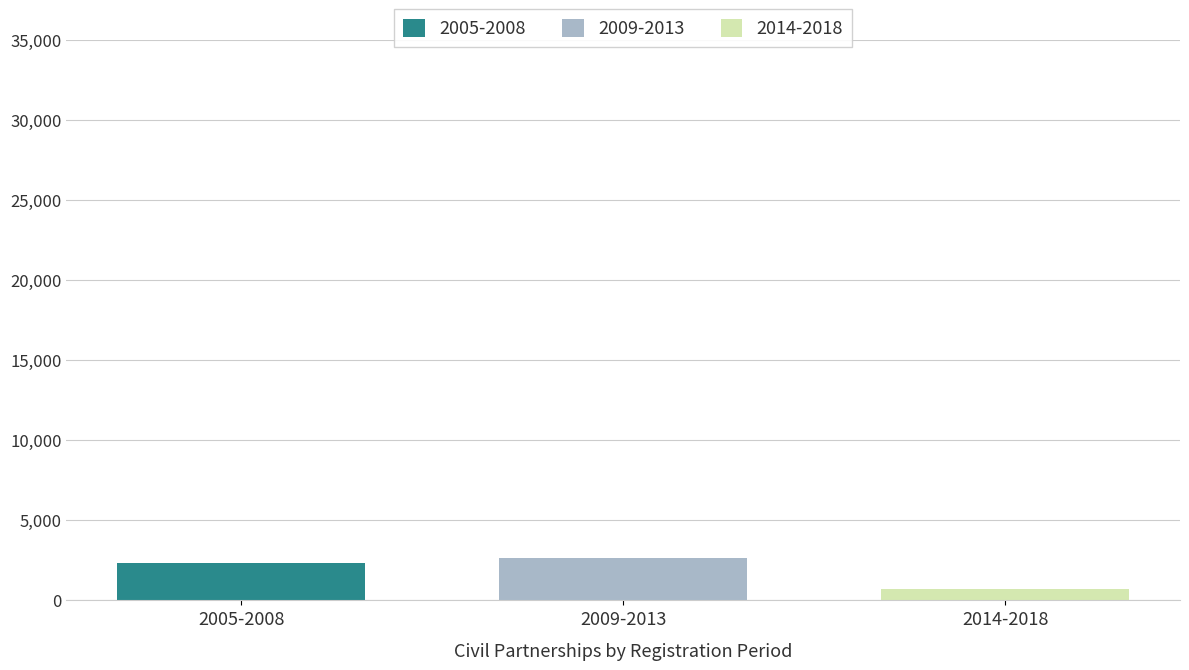

What are all the series names shown in the legend?

2005-2008, 2009-2013, 2014-2018